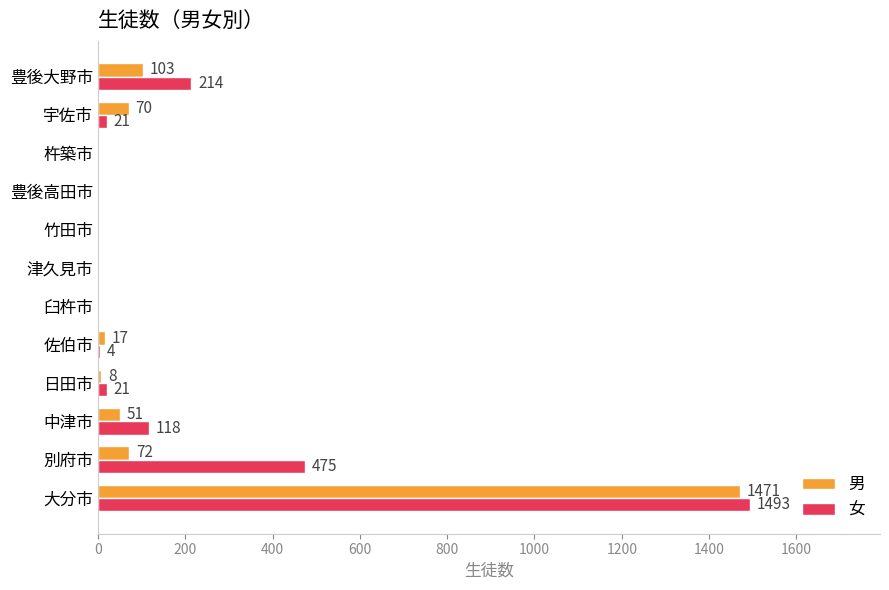

At which category is the sum across all series the highest?

大分市